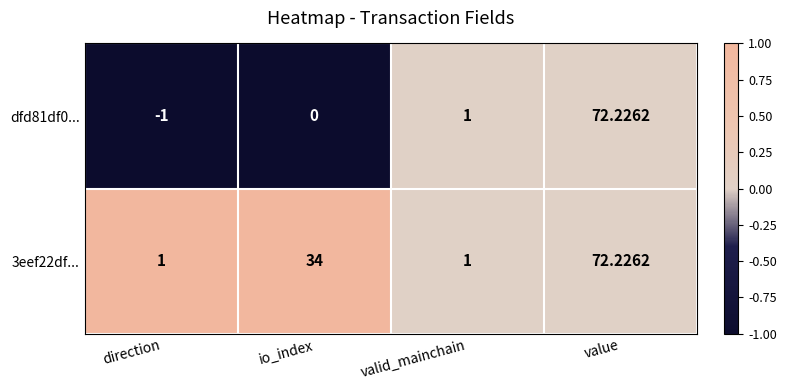

At which category is the sum across all series the highest?

value